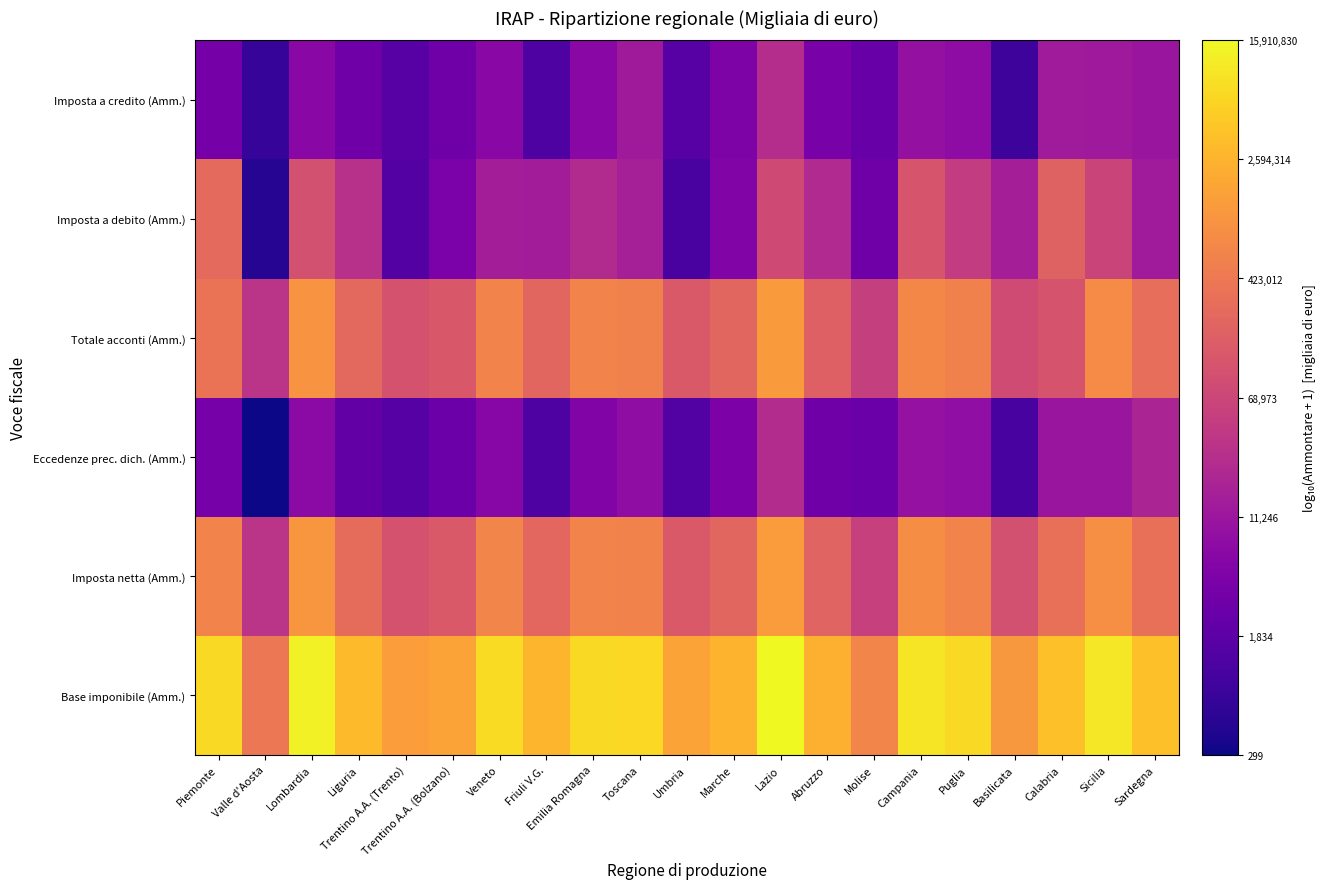

At which category does the chart reach its peak across all series?

Lazio